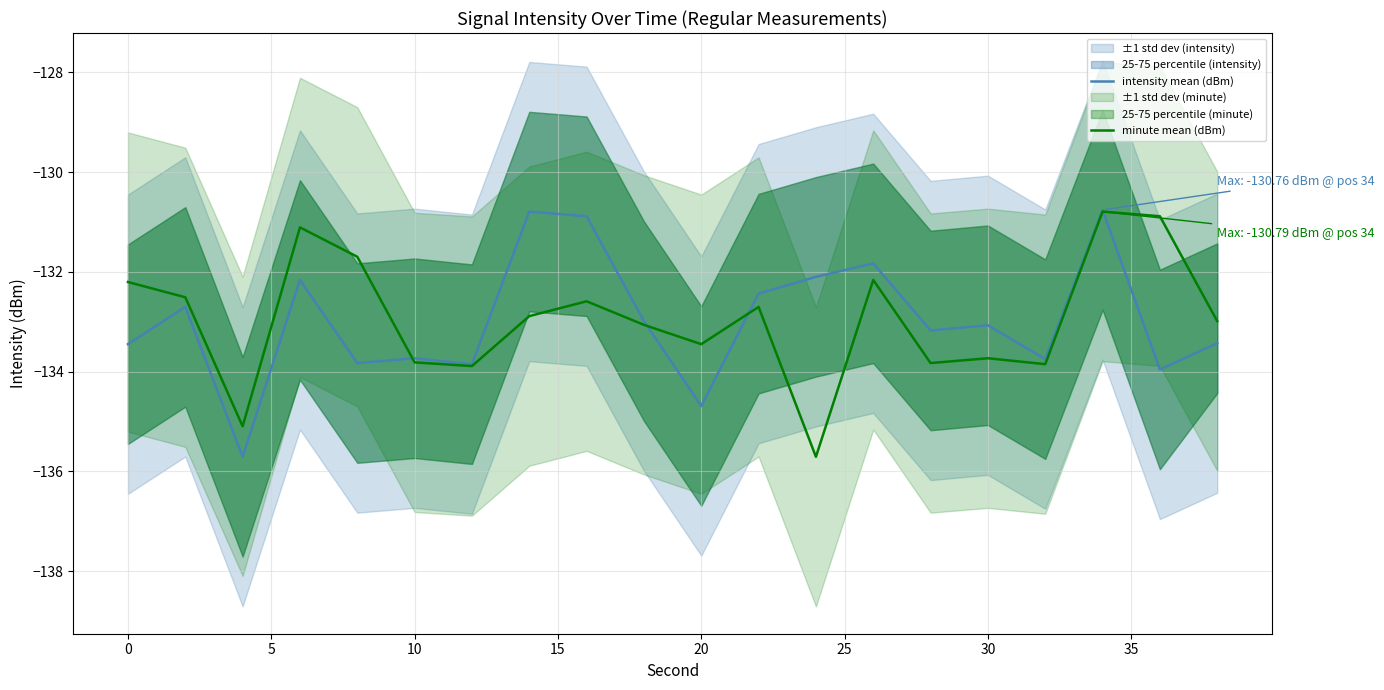

True or false: intensity mean (dBm) has a value of -40.8 at 0.

False